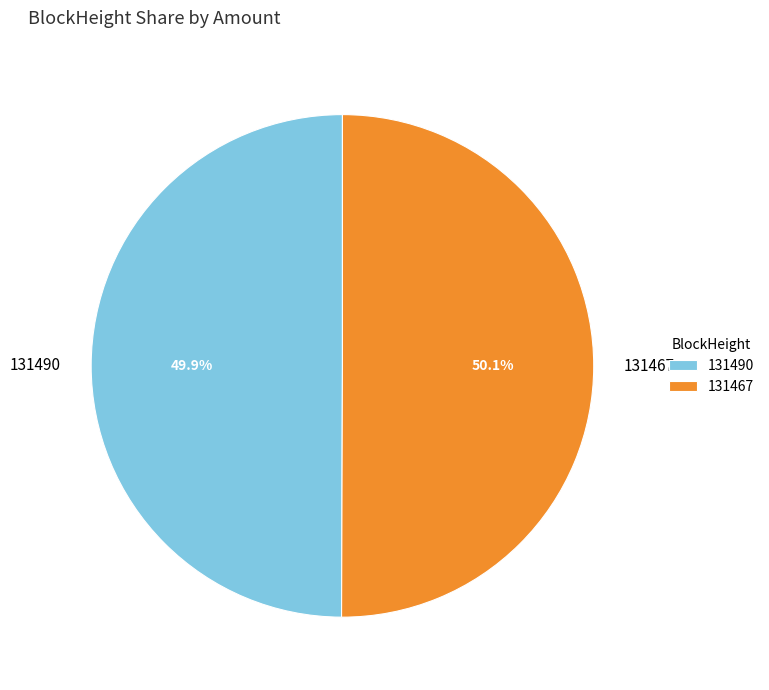

Is there a majority slice in this chart?

Yes